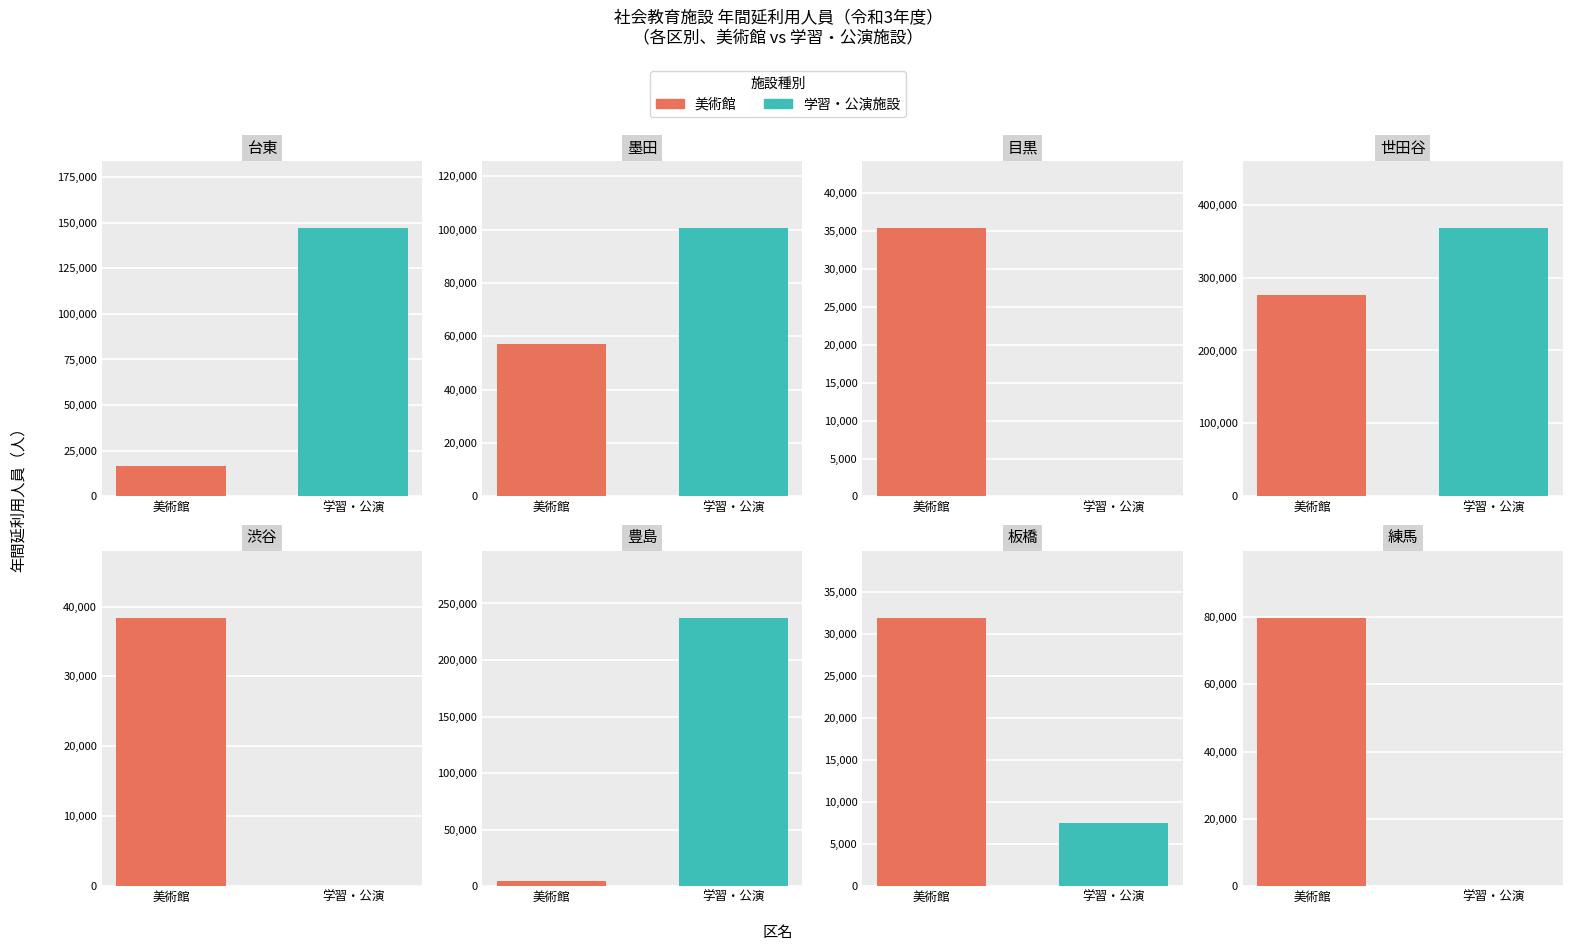

Between 1 and 3, which is larger?

3